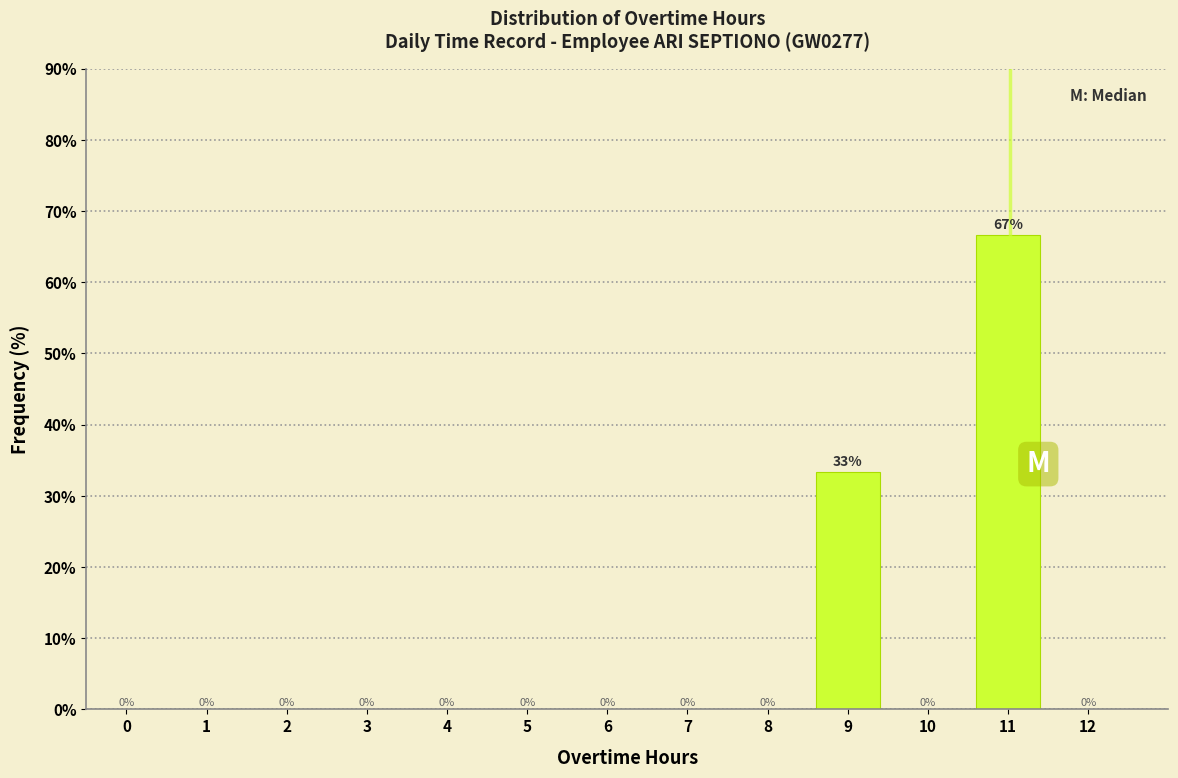

Where is the data nearest to the value 33?

9